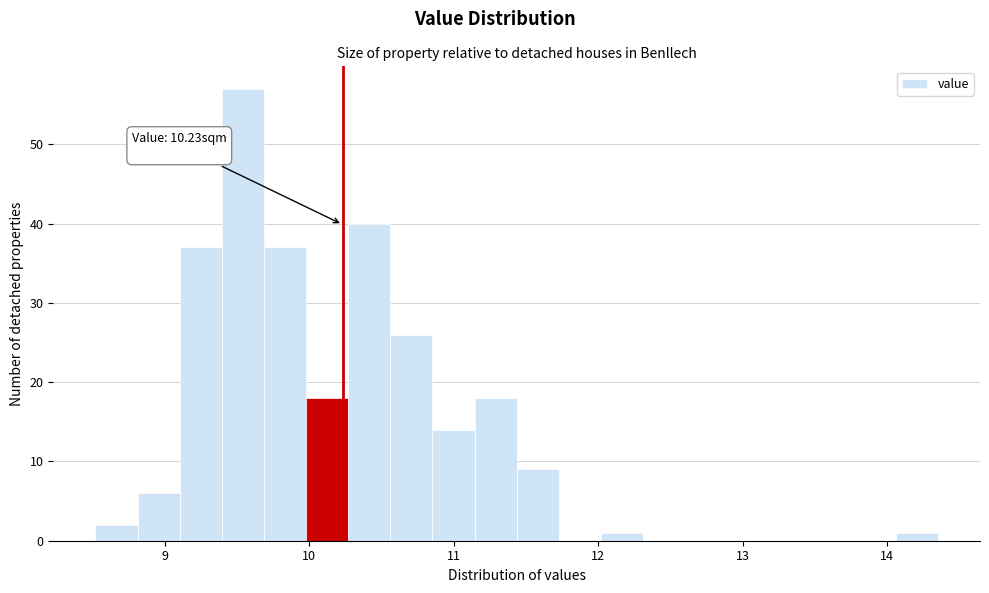

Read against the x-axis, roughly where is the centre of the tallest bar?

9.5